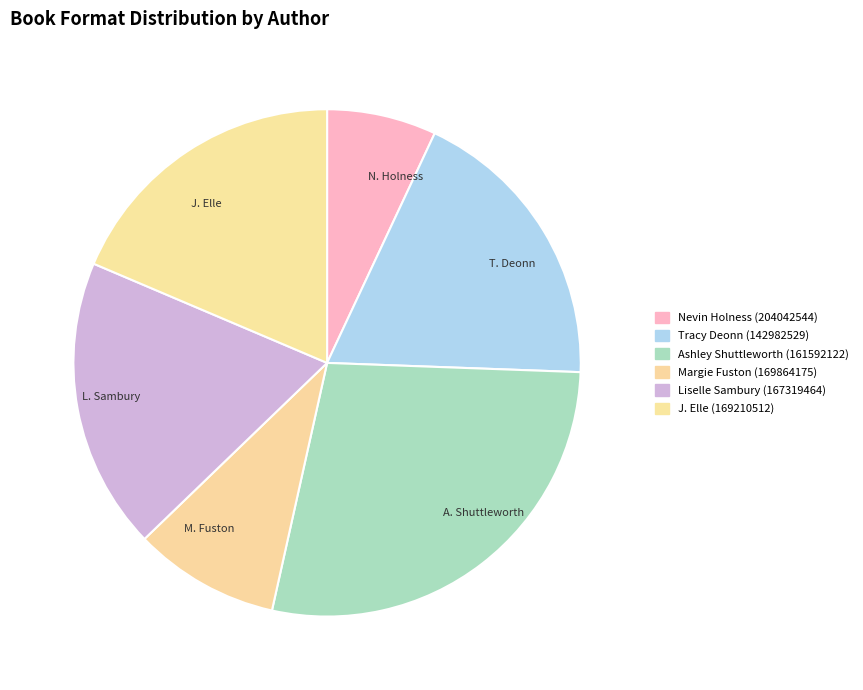

Does any single category account for the majority?

No